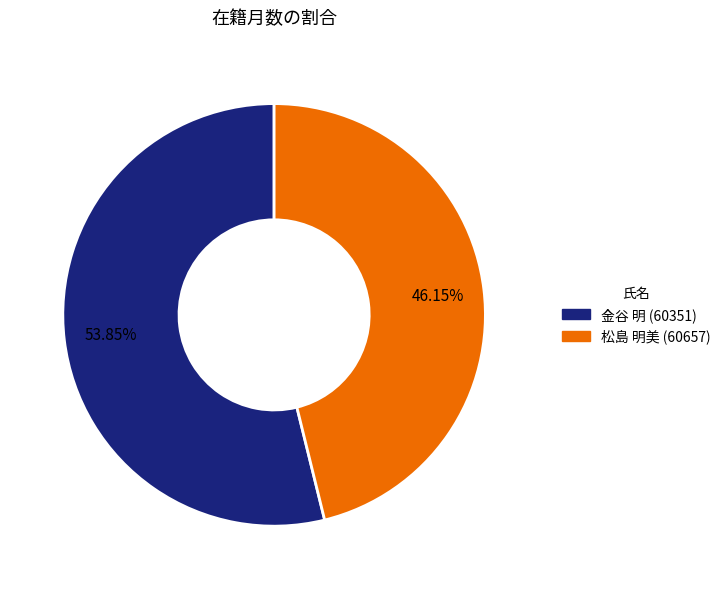

The 金谷 明 (60351) slice represents 66% of the pie. True or false?

False